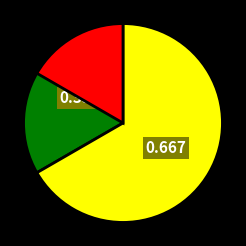

Which category accounts for the majority?

Жіноча